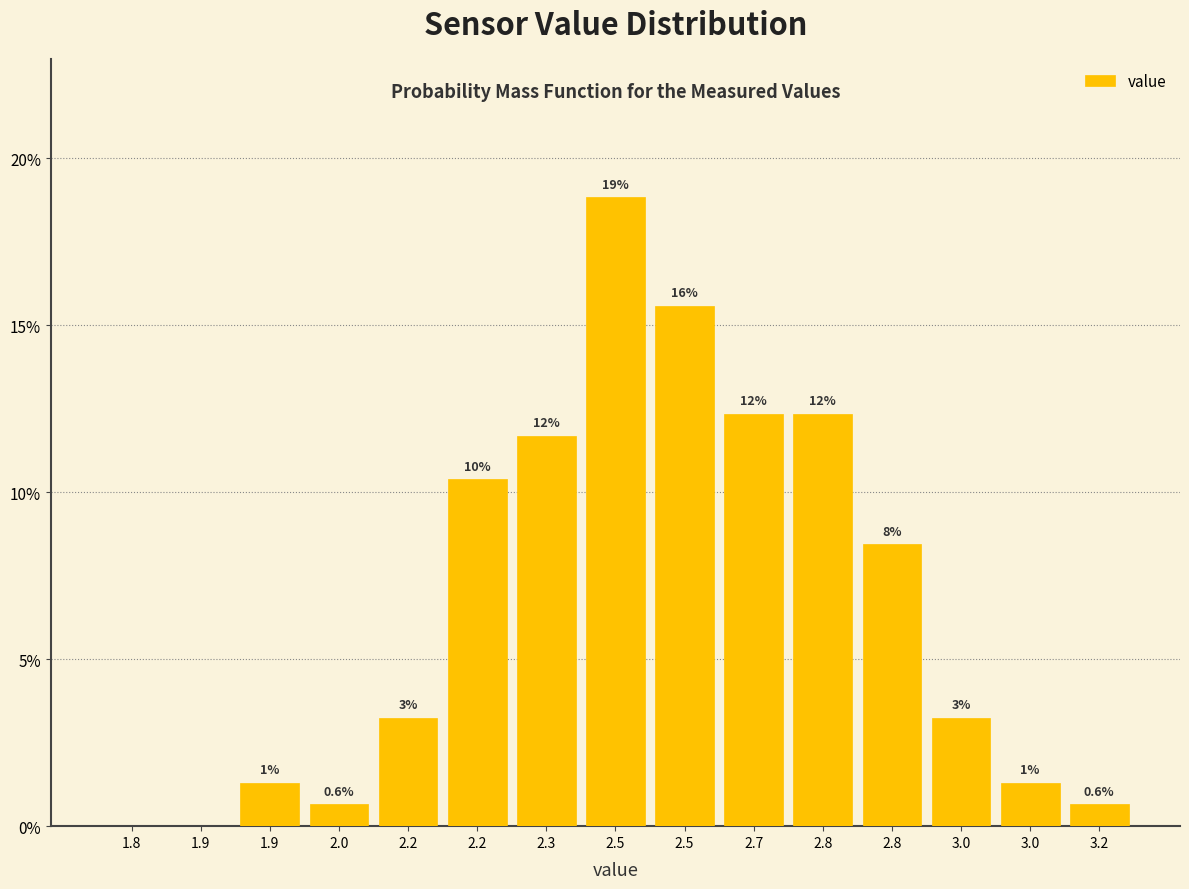

Are the bars horizontal?

No